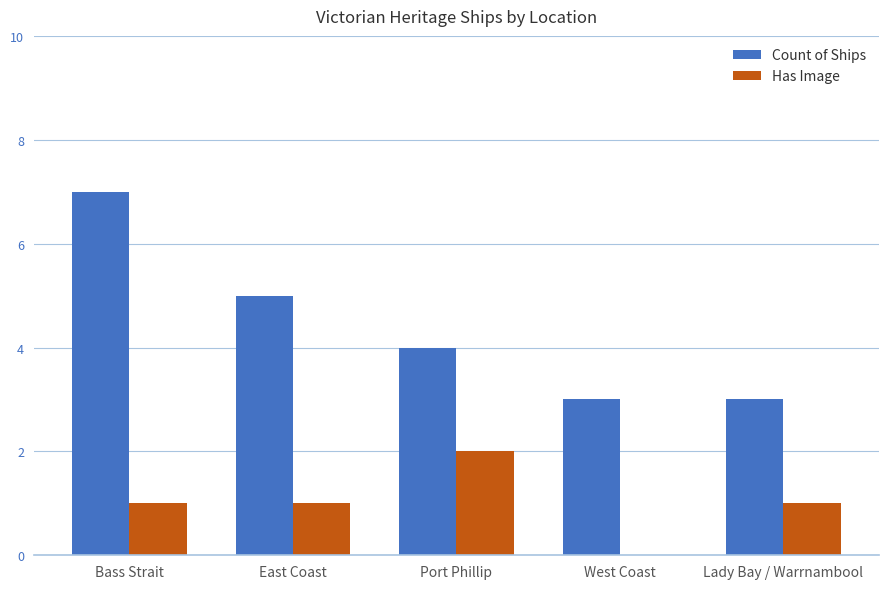

Which series has the largest total across all categories?

Count of Ships